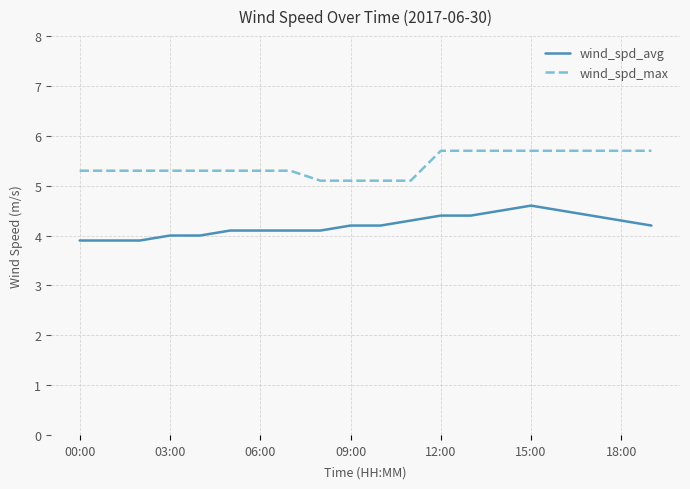

Which series has the largest total across all categories?

wind_spd_max